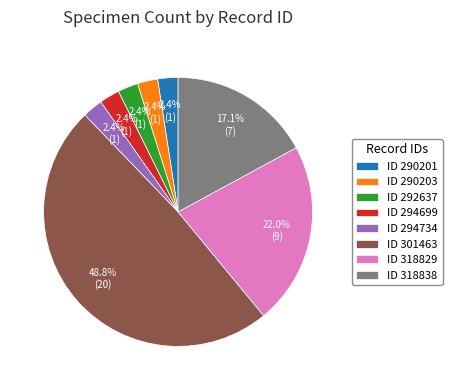

Combined, do ID 290201 and ID 301463 account for over 50%?

Yes